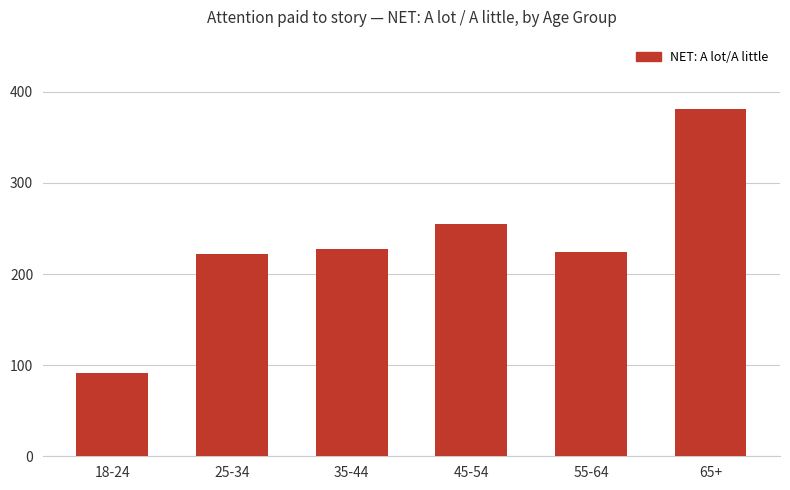

How many data points are less than 227?

3